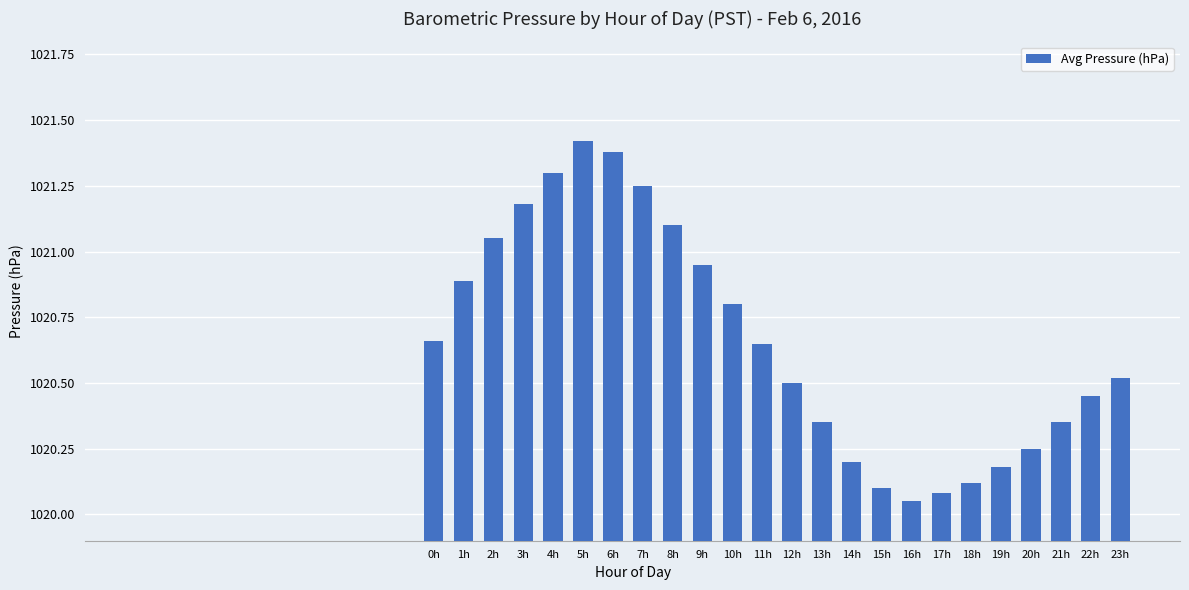

Which label corresponds to the largest value in the chart?

5h